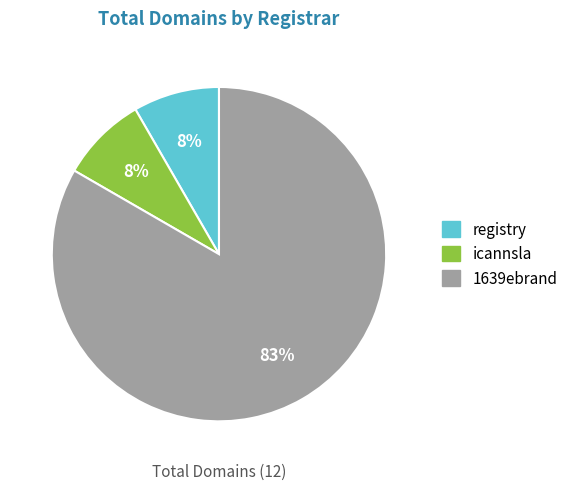

Count the number of slices in the pie.

3